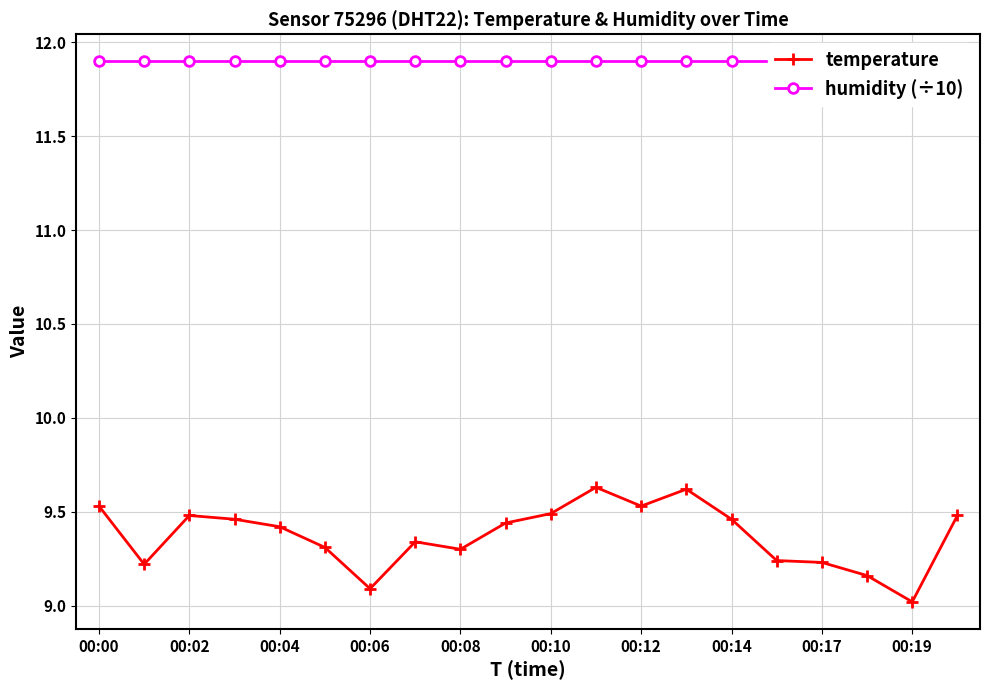

The value of temperature at 00:02 is 5.7. True or false?

False